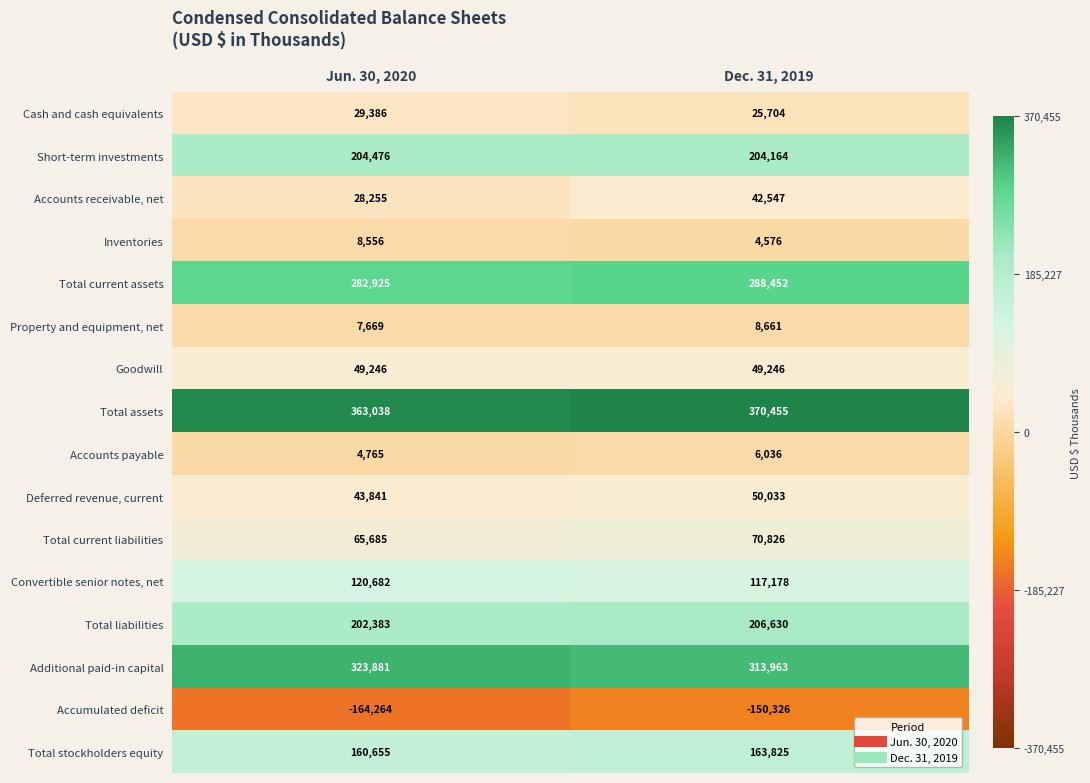

Which series changed the most between Jun. 30, 2020 and Dec. 31, 2019?

Accounts receivable, net